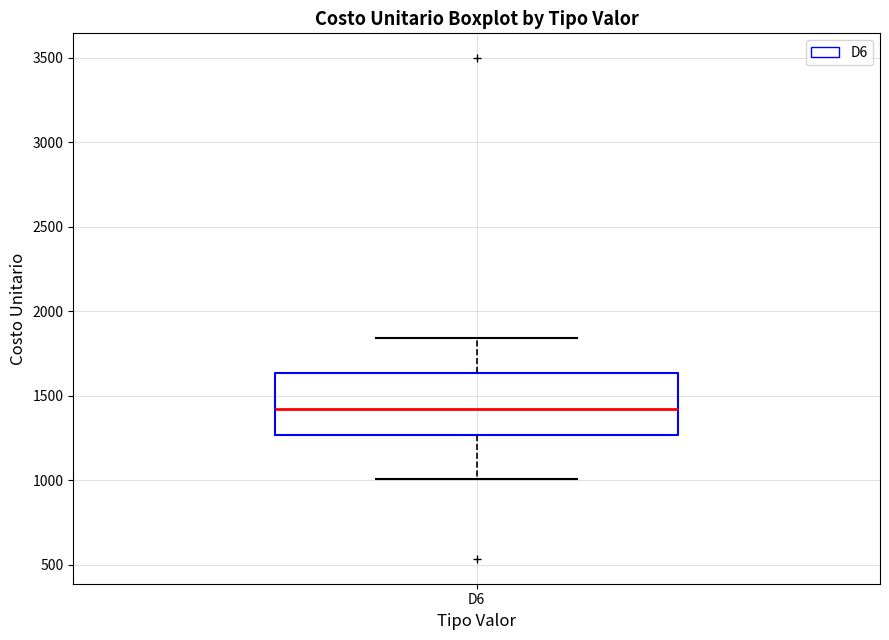

Read this box plot against the y-axis: the position of the median line, the range covered by the box, and the ends of both whiskers. The values are not printed on the chart, so give them approximately, as read against the axis.

median 1400, box 1250 to 1650, whiskers 1000 to 1850